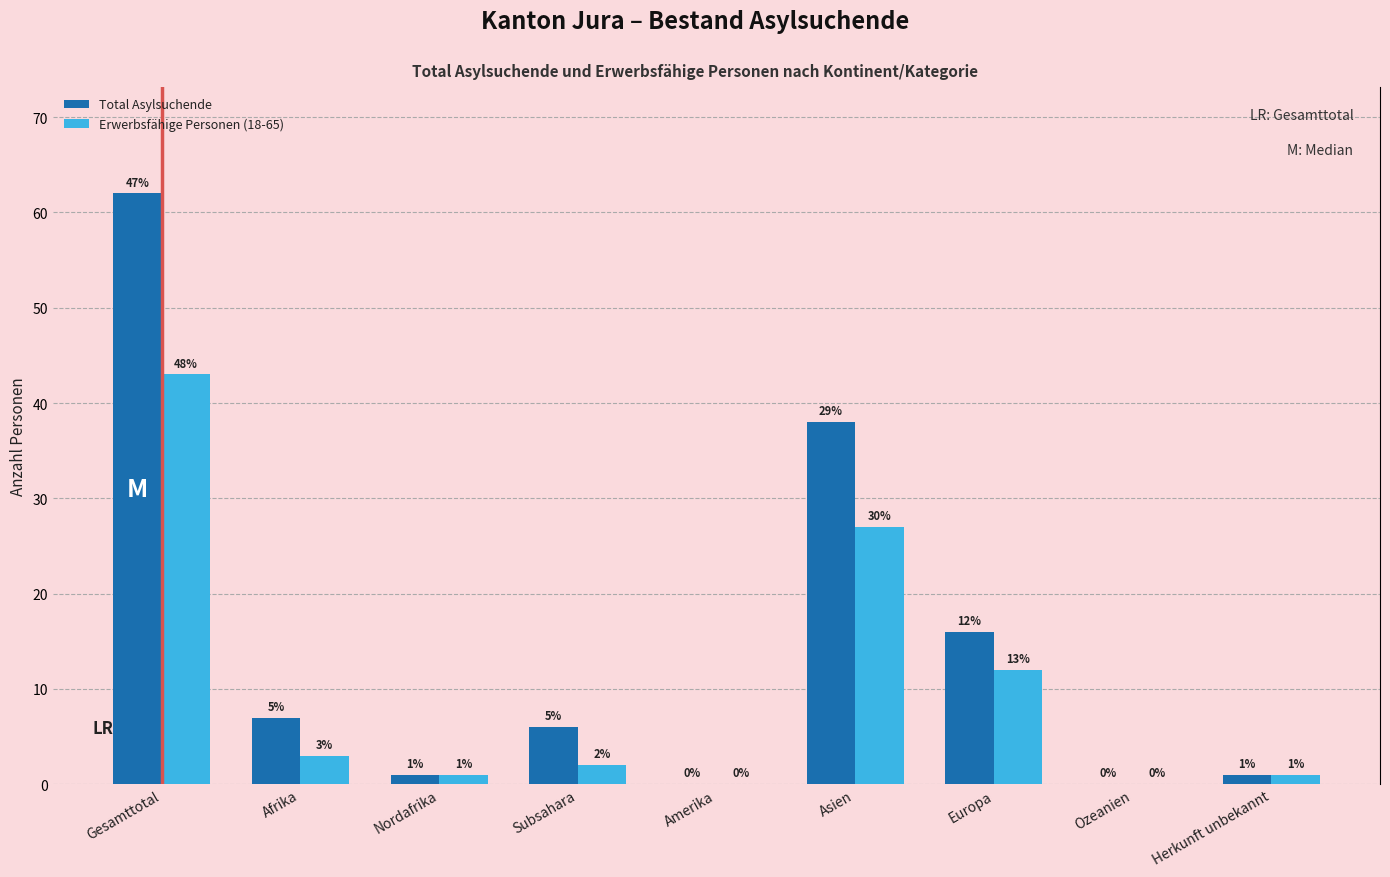

Reading left to right, extract all data points from this chart.

Total Asylsuchende: Gesamttotal=62	Afrika=7	Nordafrika=1	Subsahara=6	Amerika=0	Asien=38	Europa=16	Ozeanien=0	Herkunft unbekannt=1
Erwerbsfähige Personen (18-65): Gesamttotal=43	Afrika=3	Nordafrika=1	Subsahara=2	Amerika=0	Asien=27	Europa=12	Ozeanien=0	Herkunft unbekannt=1